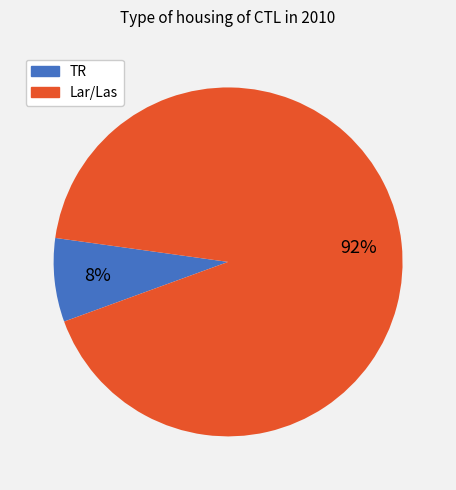

How many segments does this pie chart have?

2